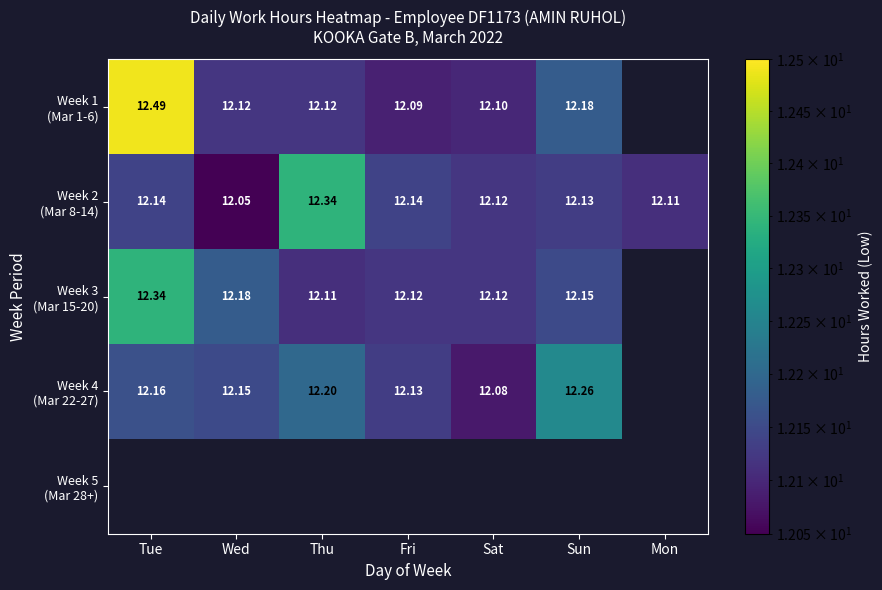

Which series has the widest spread of values?

Week 1 (Mar 1-6)